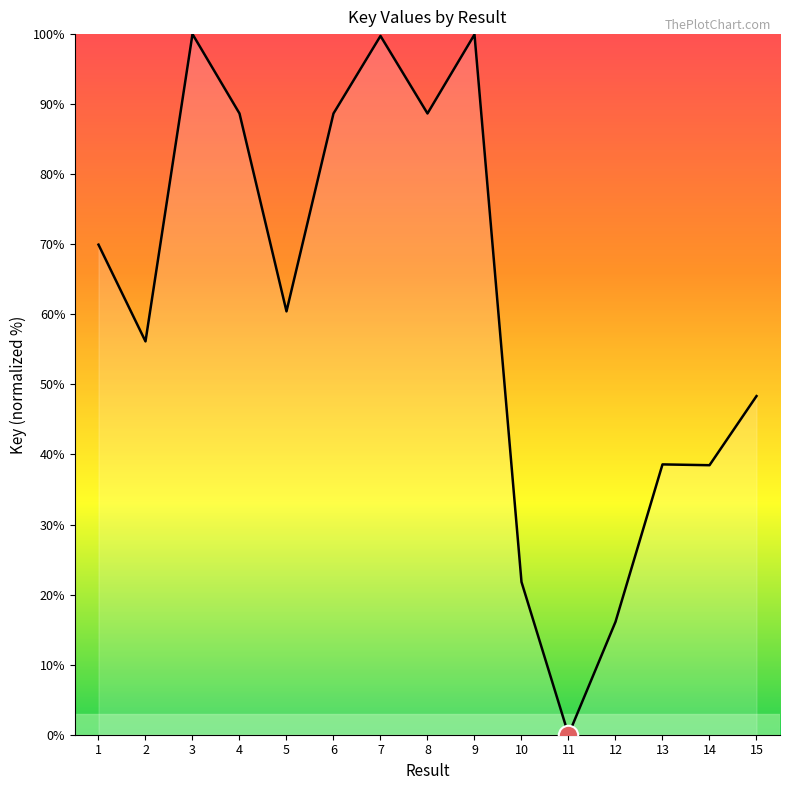

What is the approximate value at 6?

88.7